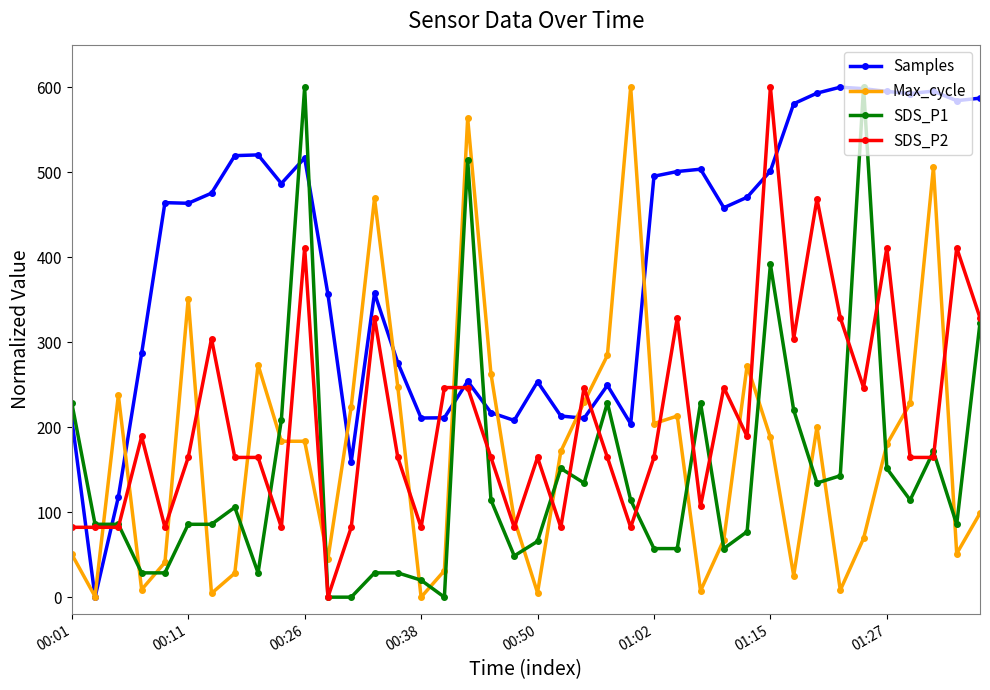

True or false: SDS_P1 and Max_cycle cross at least once.

True